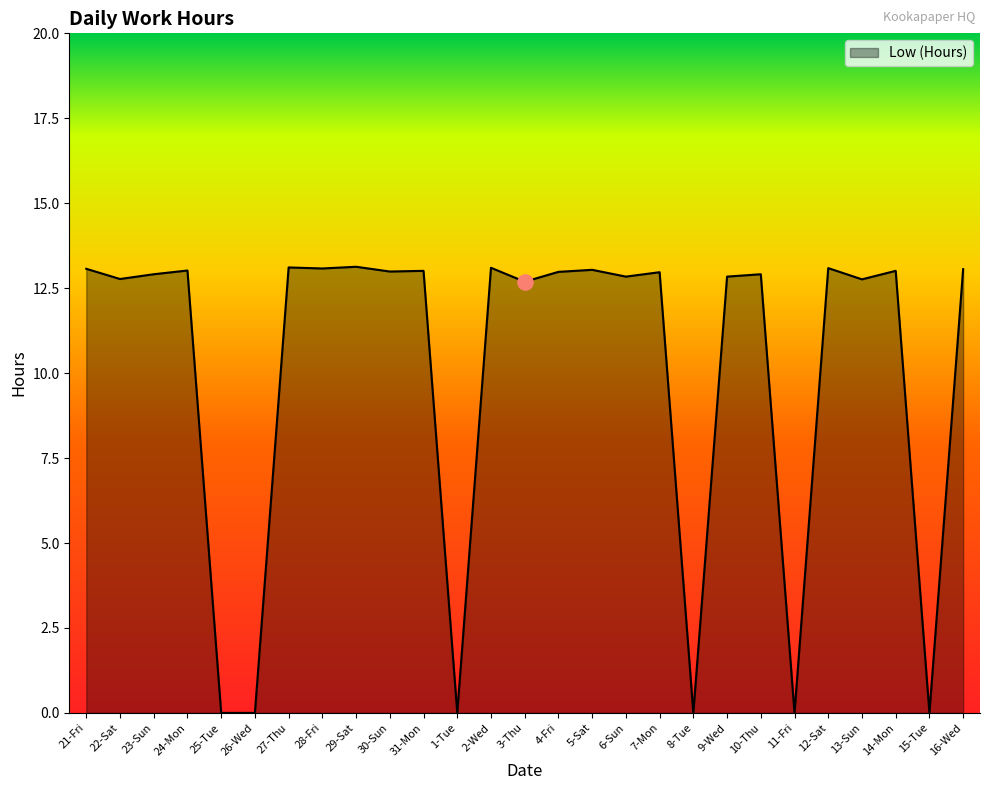

What is the ratio of the value at 28-Fri to the value at 16-Wed?

1.0